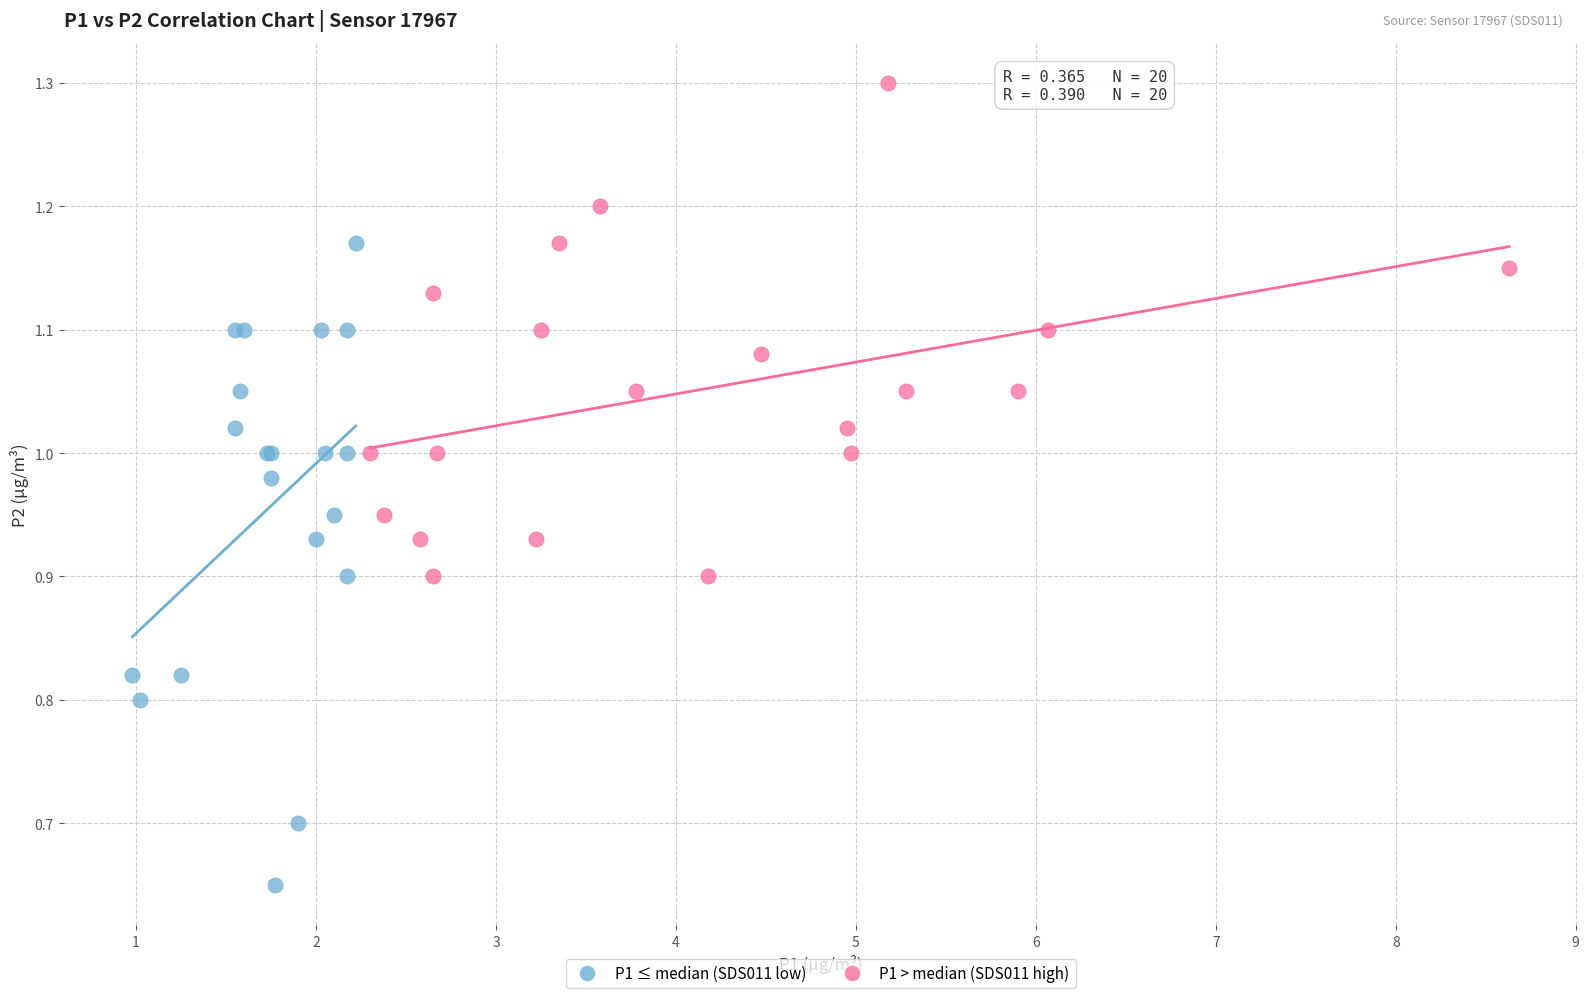

Which series contains the highest Y value?

P1 > median (SDS011 high)